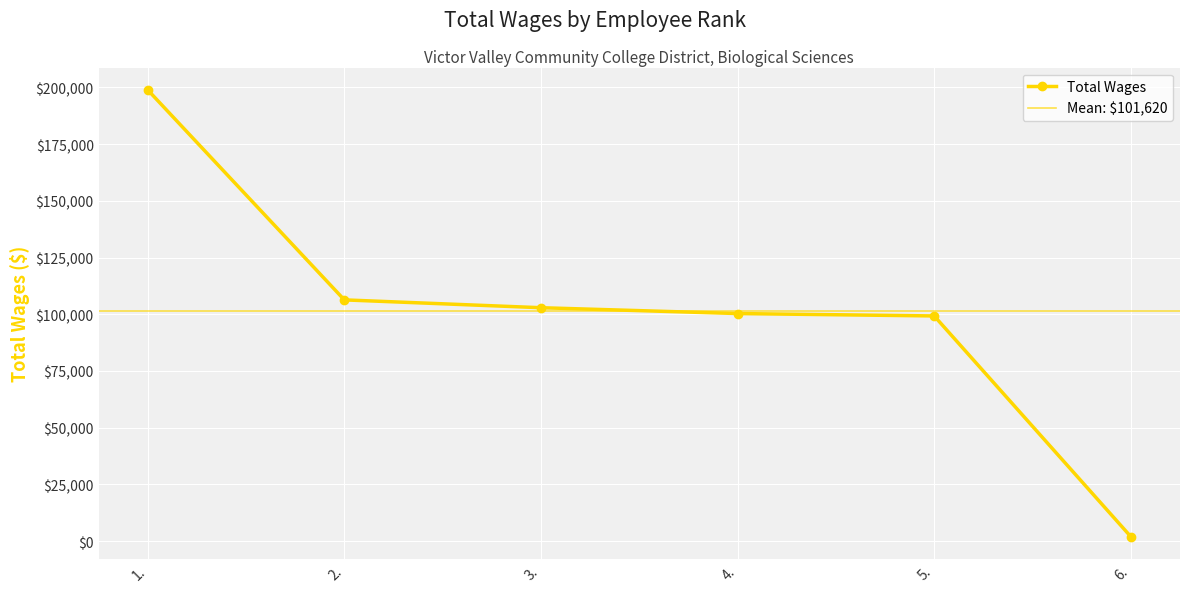

True or false: the data shows 44303 at 4..

False